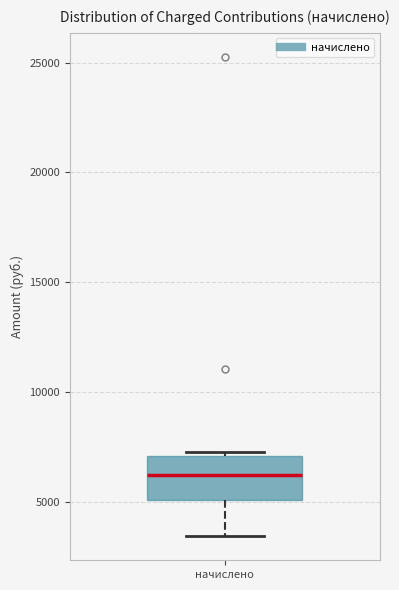

Where does the lower whisker of the box for начислено end on the y-axis? The values are not printed on the chart, so give them approximately, as read against the axis.

3500